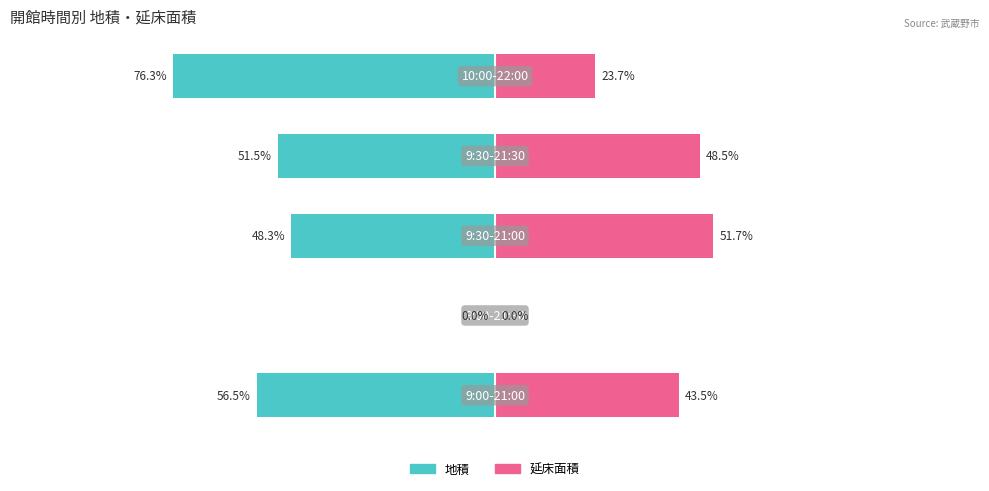

Where is 地積 nearest to the value -38?

2